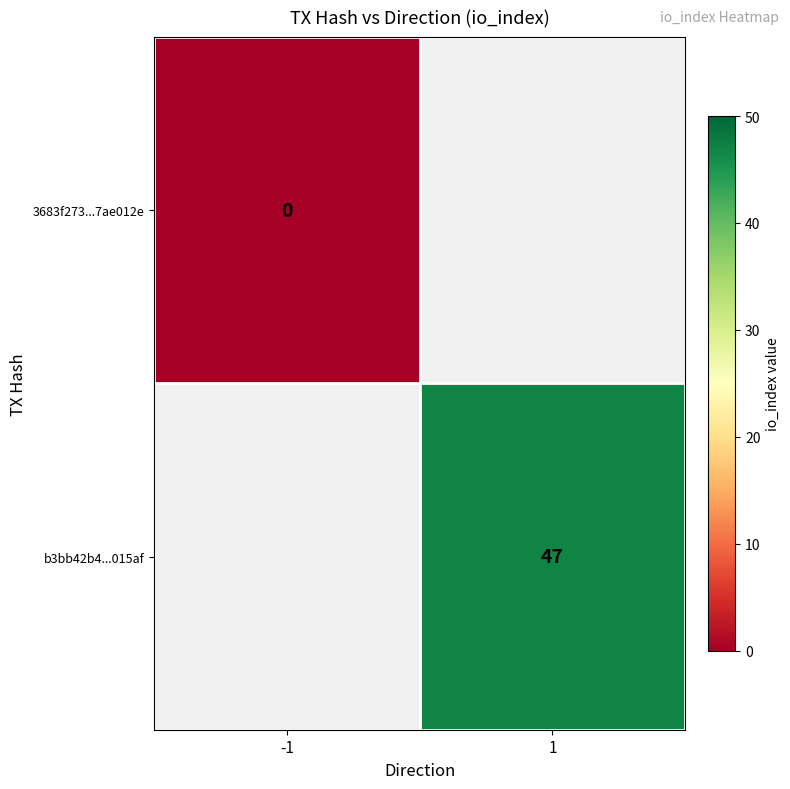

Rank the categories by 3683f273...7ae012e value from highest to lowest.

-1, 1